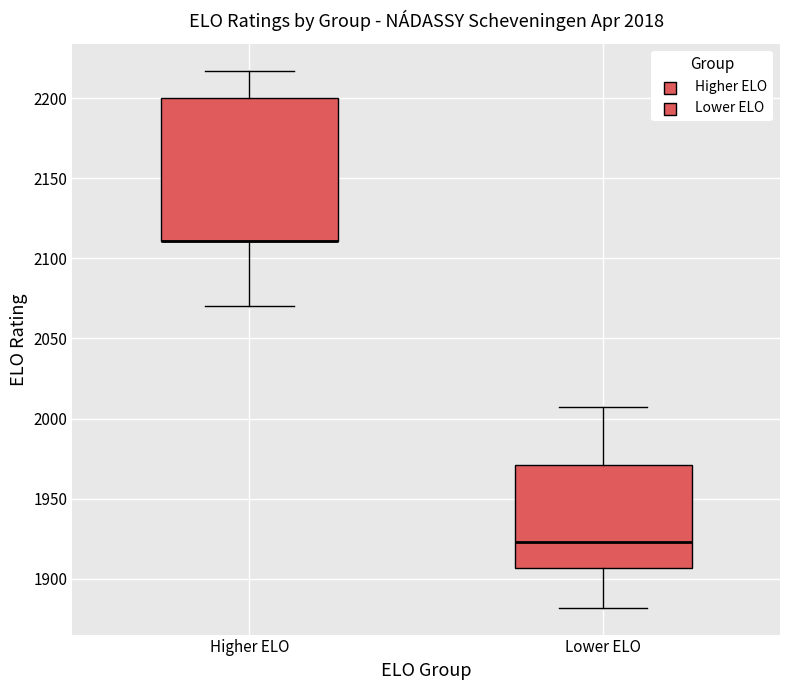

Reading left to right, read every box against the y-axis: the position of its median line, the range the box covers, and the ends of its whiskers. The values are not printed on the chart, so give them approximately, as read against the axis.

Higher ELO: median 2110 (drawn on the box's lower edge), box 2110 to 2200, whiskers 2070 to 2215
Lower ELO: median 1925, box 1905 to 1970, whiskers 1880 to 2005